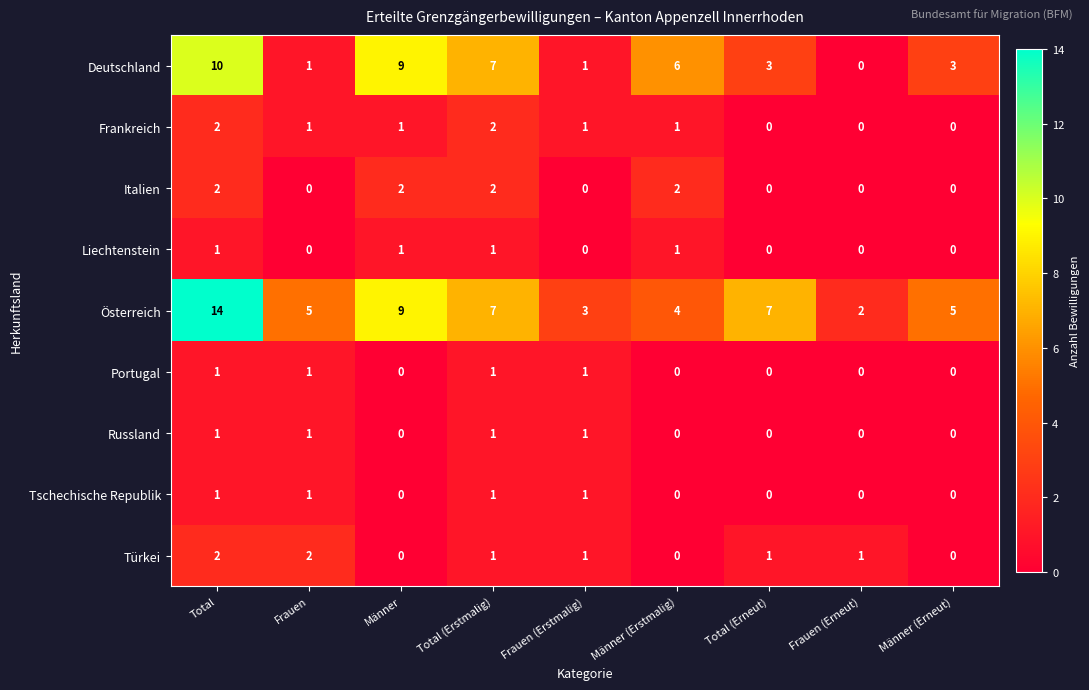

What is the total value across all series at Total?

34